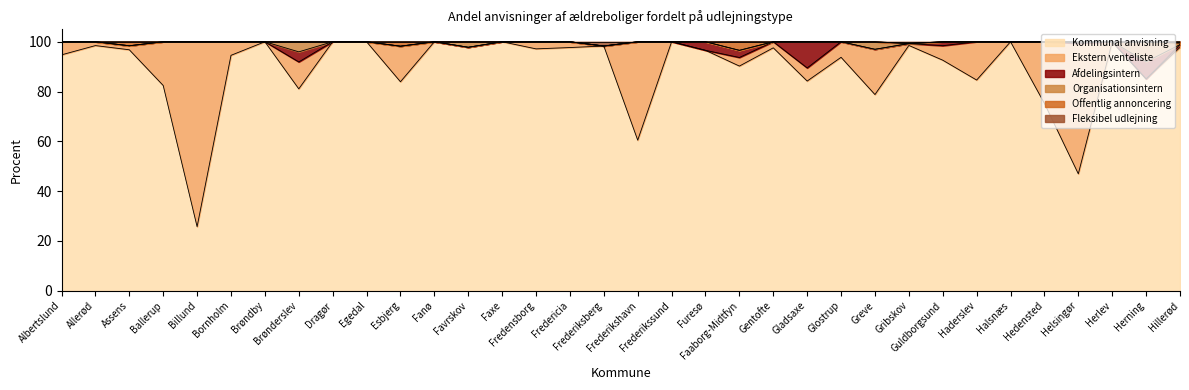

List the labels in order of Afdelingsintern value, largest first.

Gladsaxe, Herning, Brønderslev, Furesø, Faaborg-Midtfyn, Guldborgsund, Helsingør, Albertslund, Allerød, Assens, Ballerup, Billund, Bornholm, Brøndby, Dragør, Egedal, Esbjerg, Fanø, Favrskov, Faxe, Fredensborg, Fredericia, Frederiksberg, Frederikshavn, Frederikssund, Gentofte, Glostrup, Greve, Gribskov, Haderslev, Halsnæs, Hedensted, Herlev, Hillerød